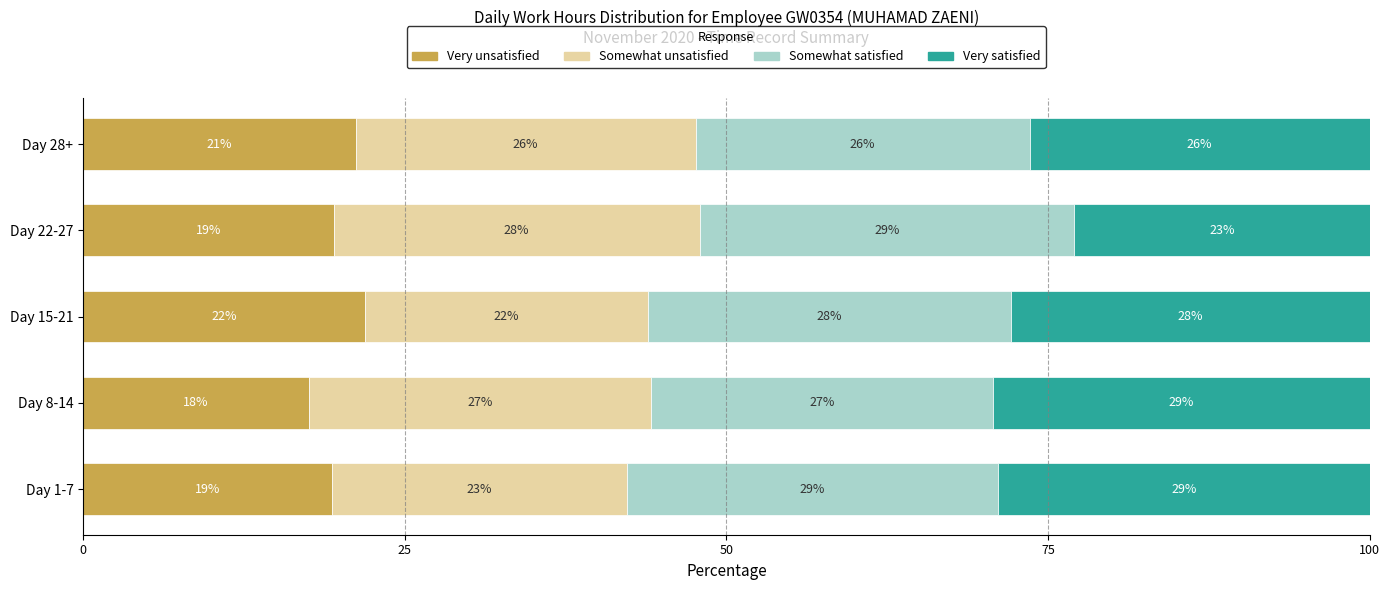

The value of Very unsatisfied at Day 15-21 is 7.8. True or false?

False